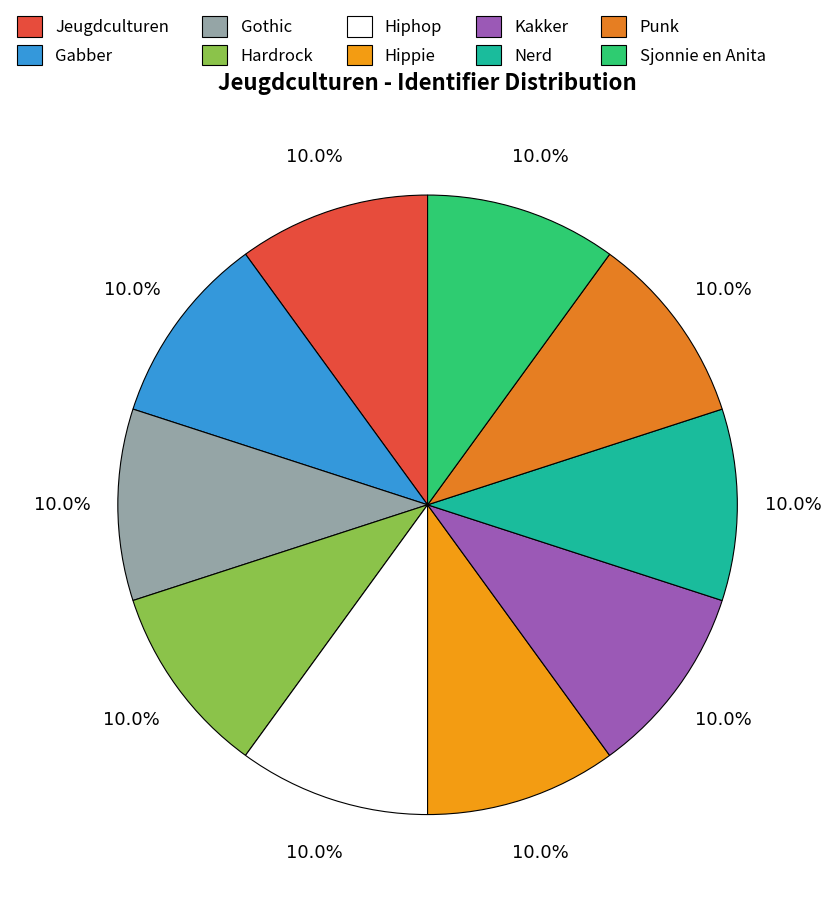

Which category has the biggest portion of the pie?

Sjonnie en Anita